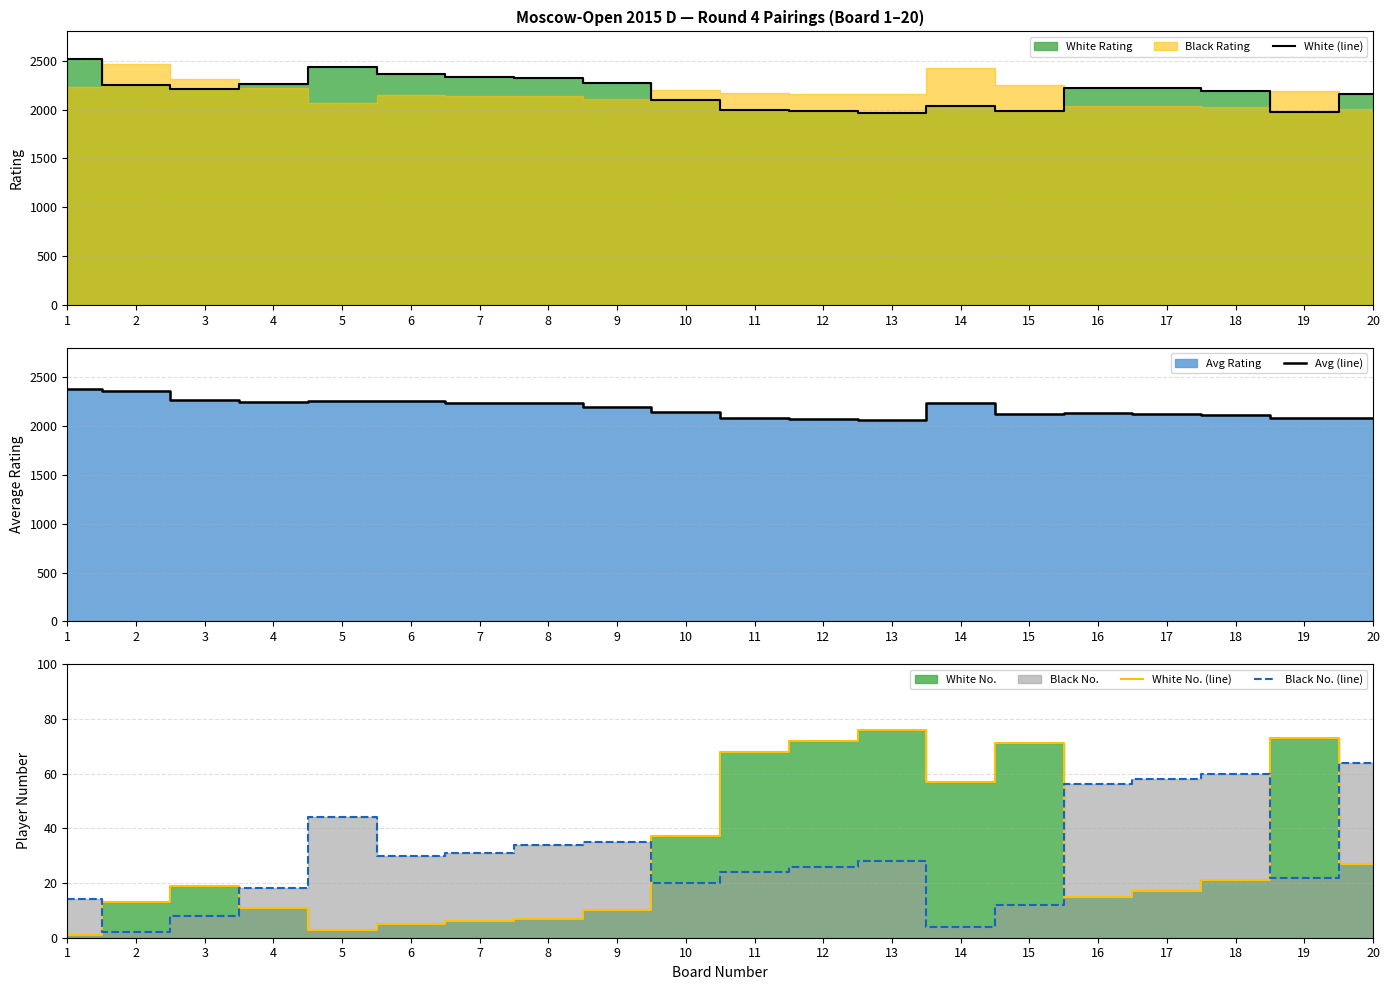

How many interior local peaks does the Avg (line) series have?

3